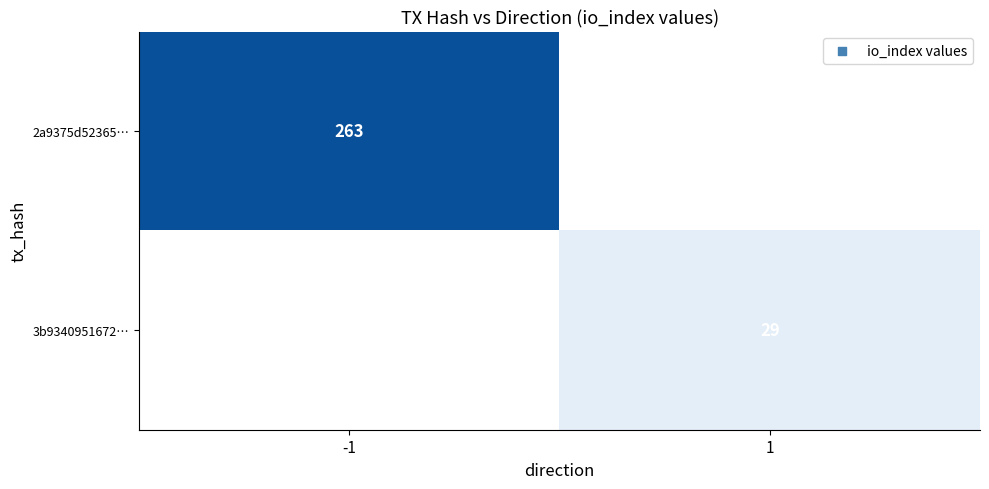

True or false: 2a9375d52365… has a value of 263 at -1.

True